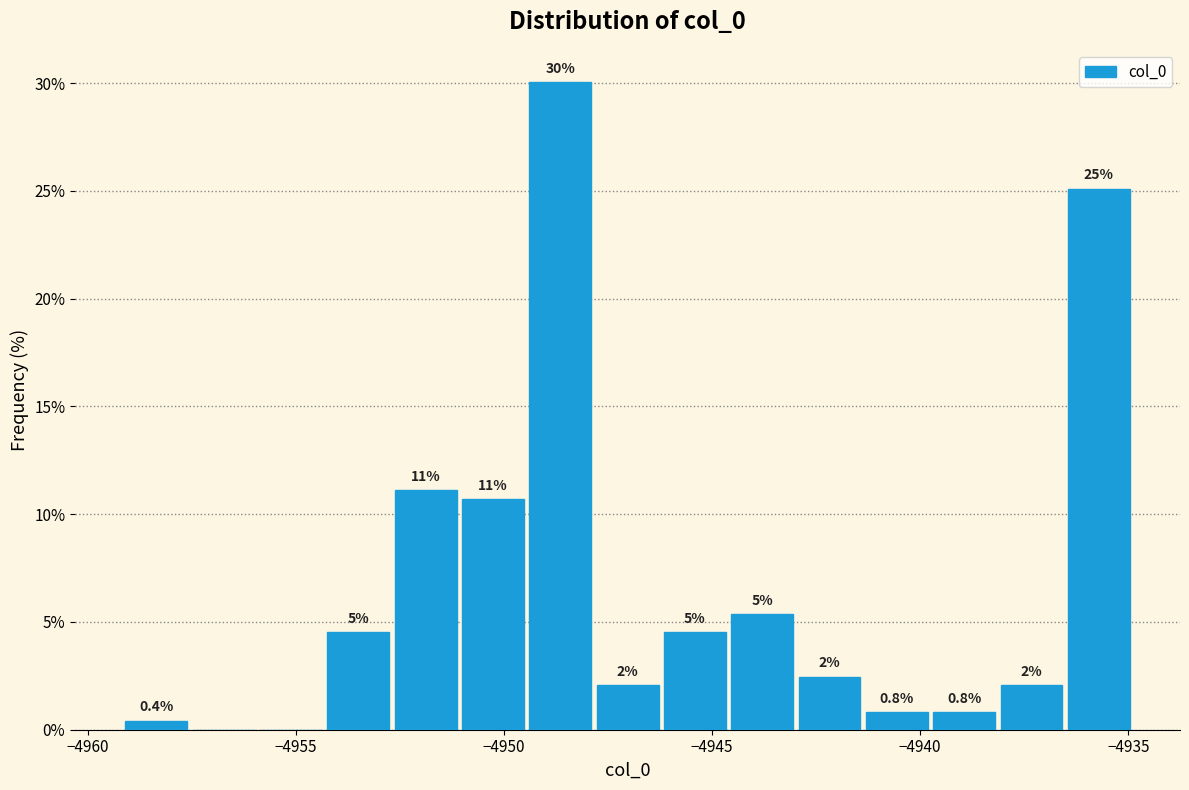

Around what value on the x-axis is the tallest bar? Give the approximate position of its centre, as read against the axis.

-4948.5